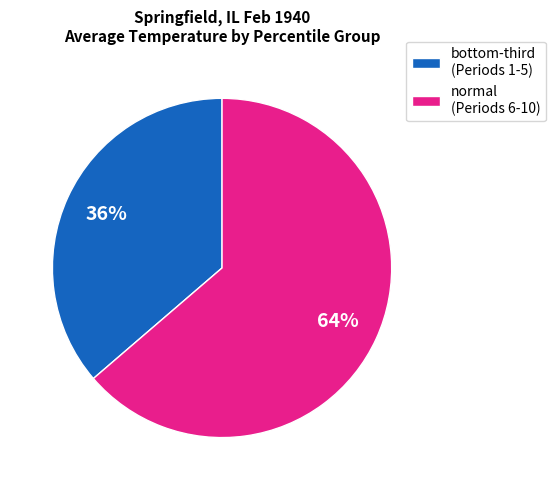

Does any single category account for the majority?

Yes